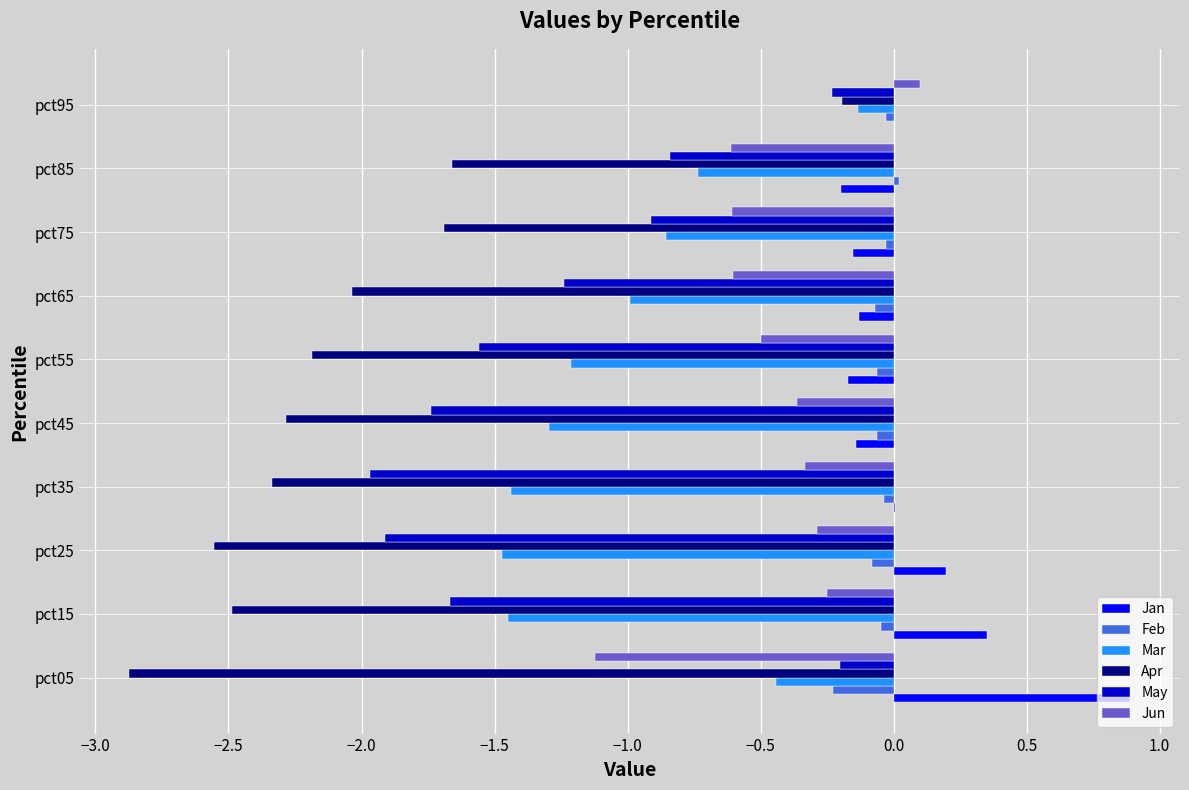

What is the sum of all Apr values?

-20.3